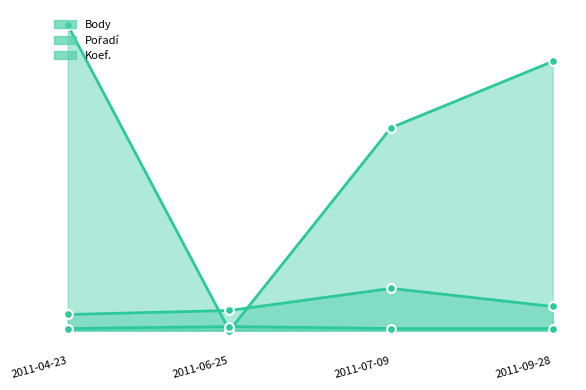

Is the value of Koef. at 2011-09-28 greater than the value of Pořadí at 2011-06-25?

No